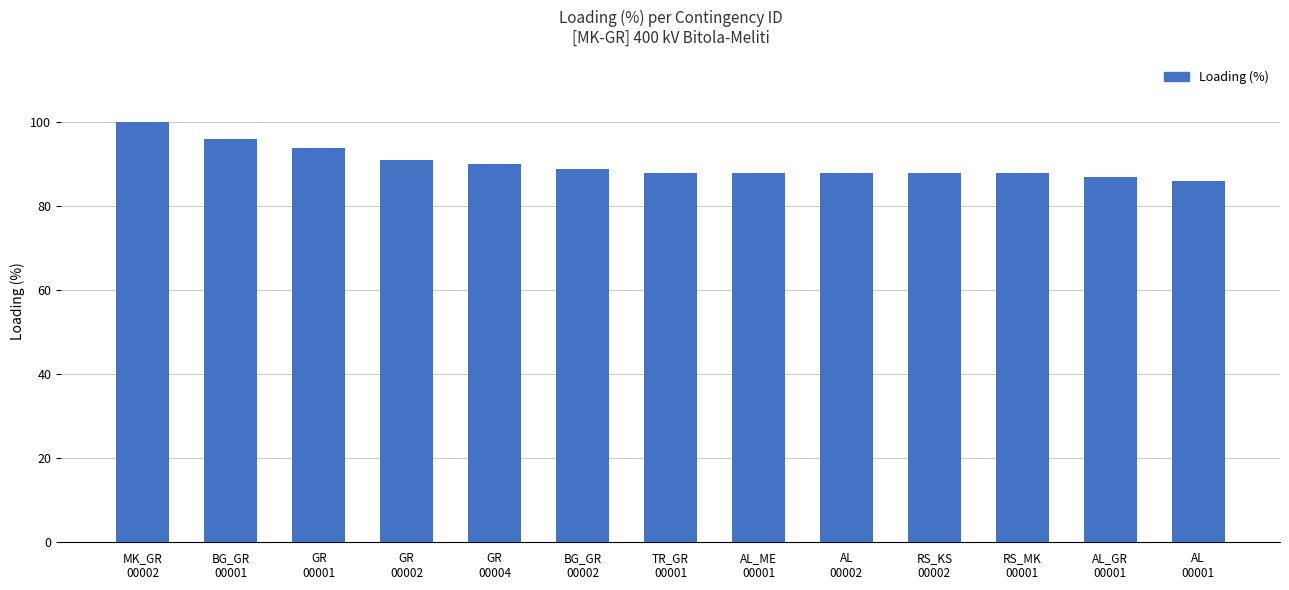

What is the sum of all values?

1173